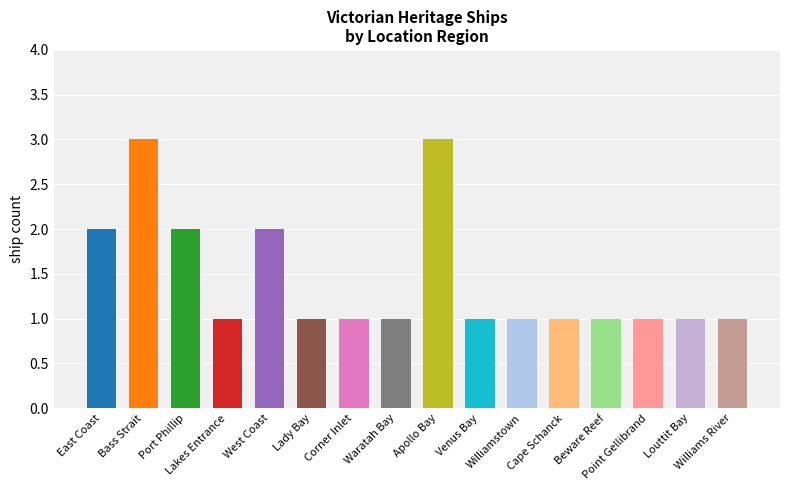

Reading left to right, what are all the values shown in this chart?

East Coast=2	Bass Strait=3	Port Phillip=2	Lakes Entrance=1	West Coast=2	Lady Bay=1	Corner Inlet=1	Waratah Bay=1	Apollo Bay=3	Venus Bay=1	Williamstown=1	Cape Schanck=1	Beware Reef=1	Point Gellibrand=1	Louttit Bay=1	Williams River=1